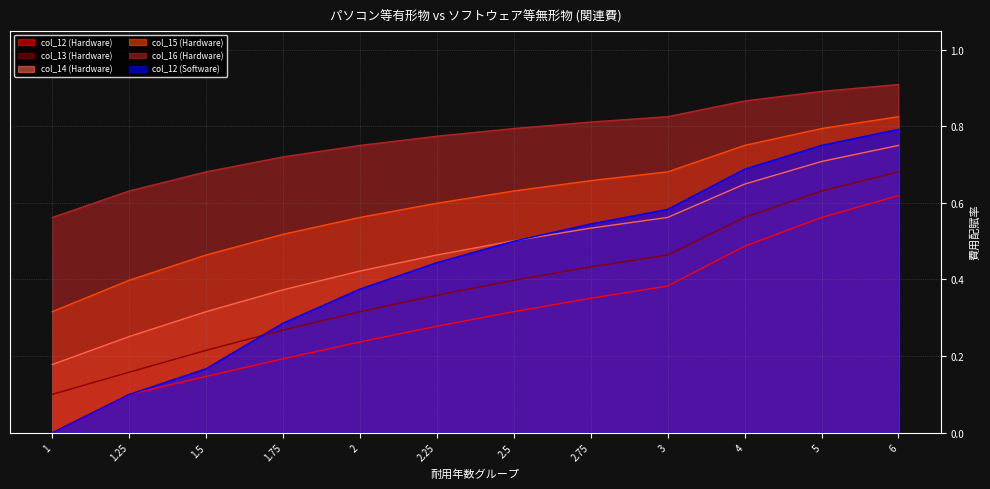

Is it true that col_15 (Hardware) equals 1.1 at 2.25?

False